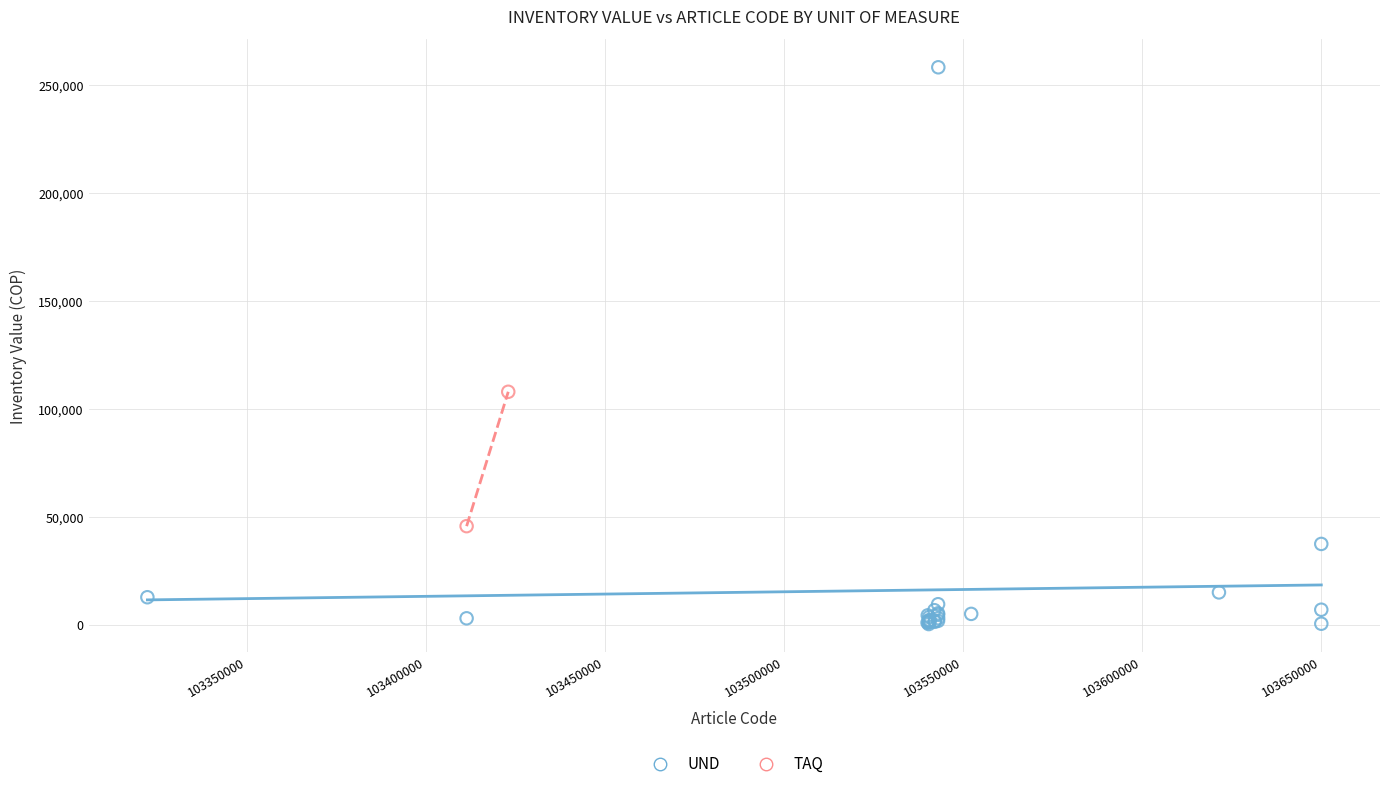

What are all the series names shown in the legend?

UND, TAQ